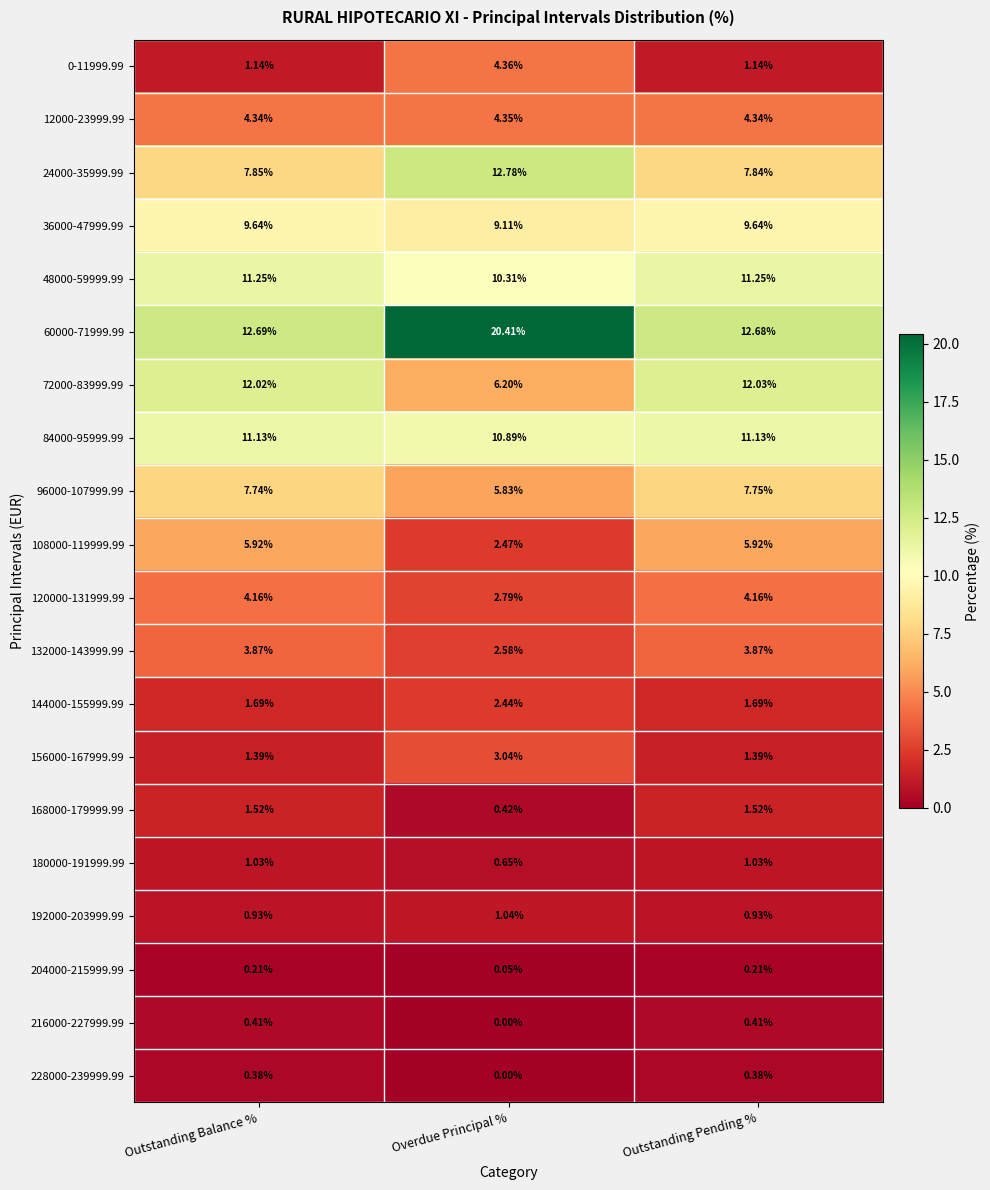

Which series has the largest range (max minus min)?

60000-71999.99